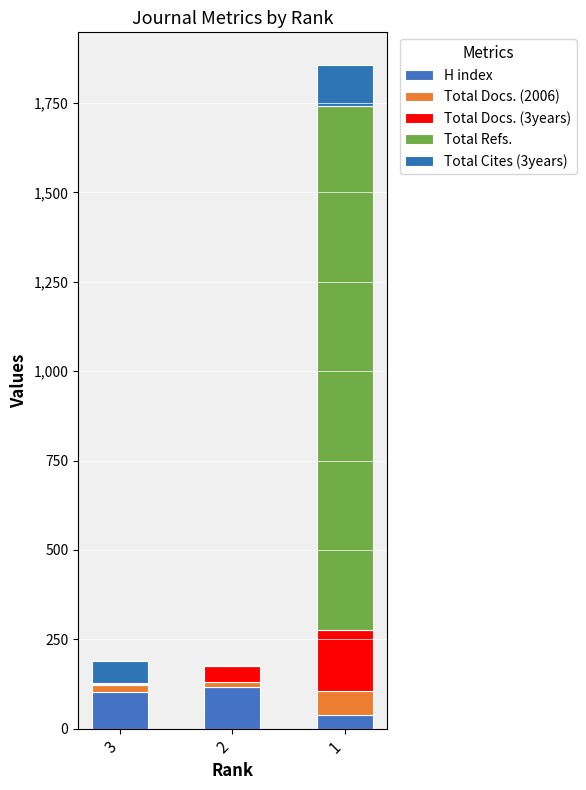

Are the bars horizontal?

No